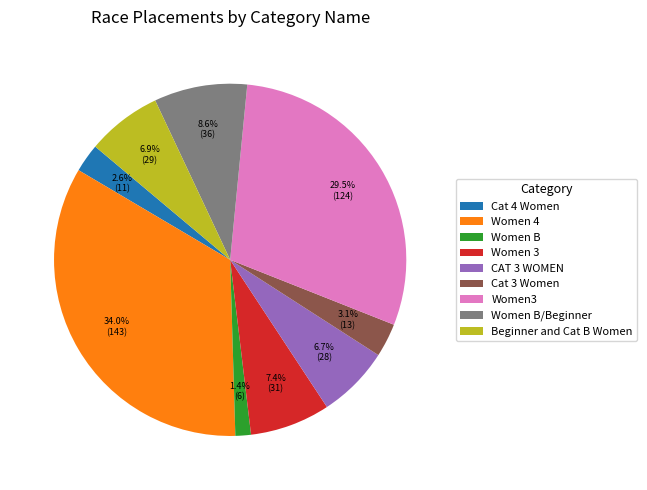

How many segments does this pie chart have?

9